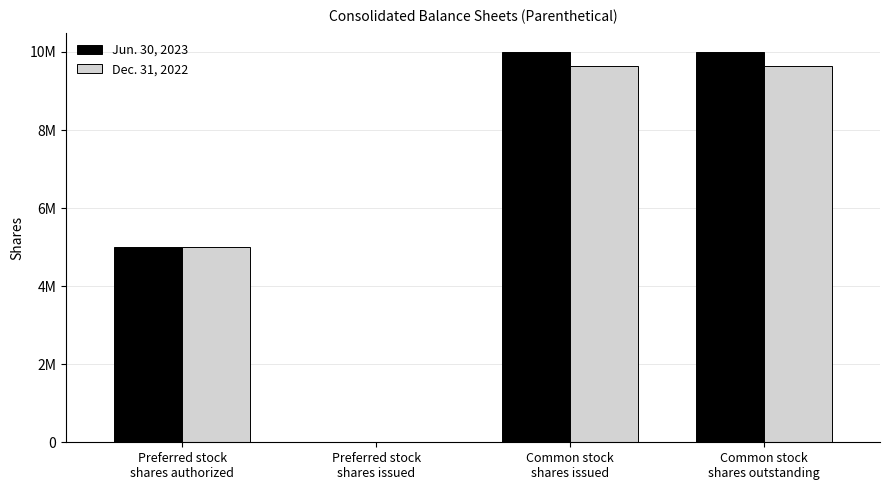

Reading left to right, extract all data points from this chart.

Jun. 30, 2023: Preferred stock
shares authorized=5000000	Preferred stock
shares issued=0	Common stock
shares issued=9994545	Common stock
shares outstanding=9994545
Dec. 31, 2022: Preferred stock
shares authorized=5000000	Preferred stock
shares issued=0	Common stock
shares issued=9644545	Common stock
shares outstanding=9644545